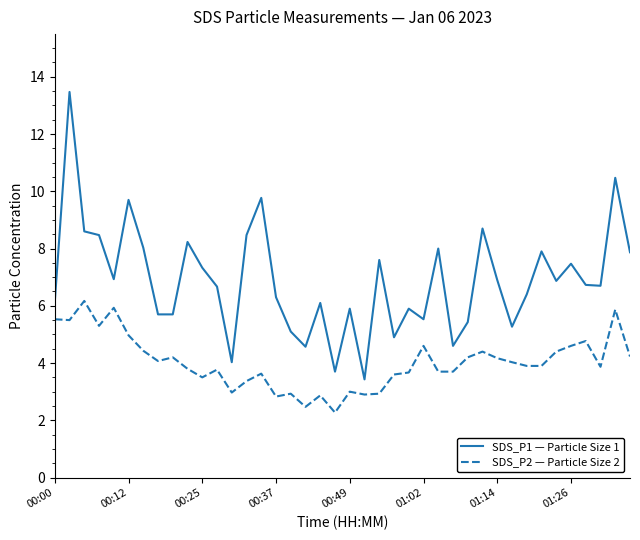

Which series has the largest range (max minus min)?

SDS_P1 — Particle Size 1